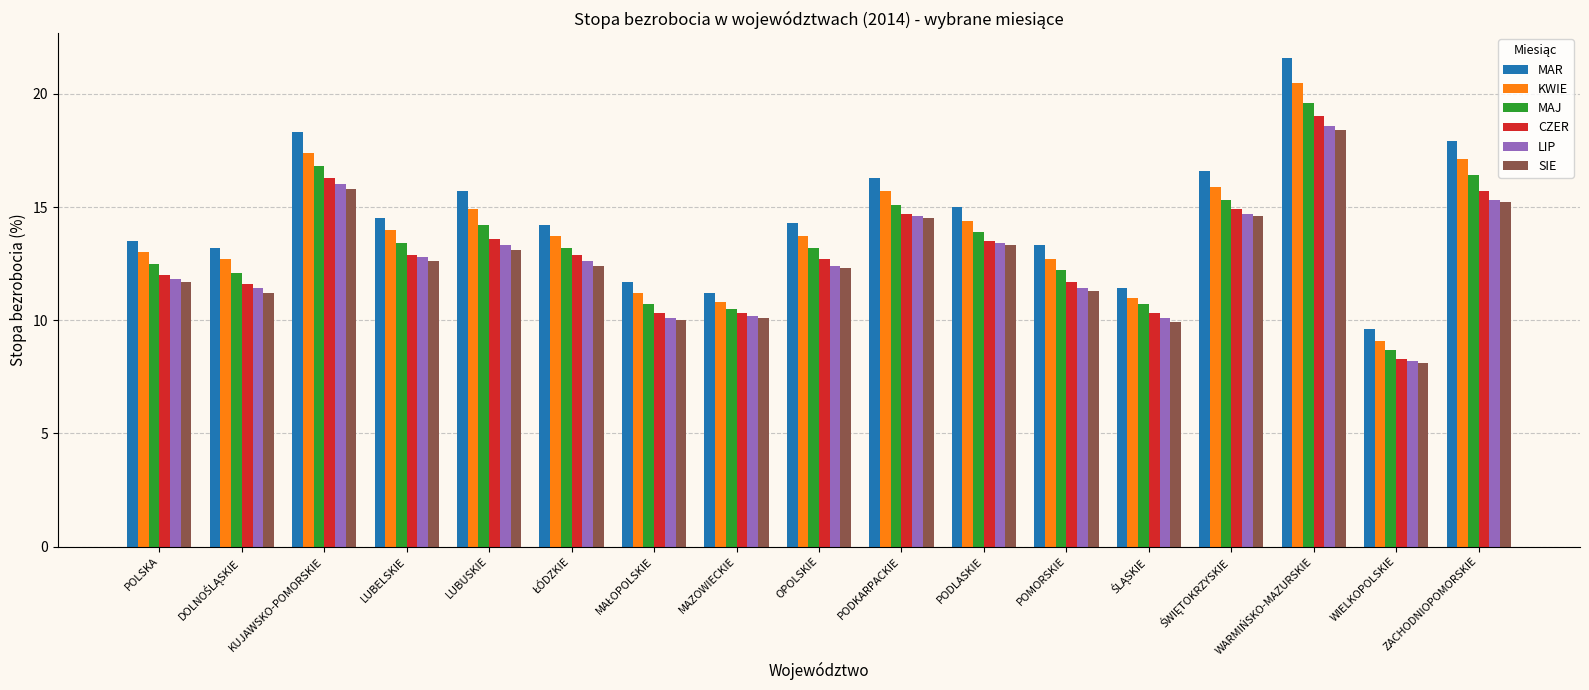

Which series has the largest total across all categories?

MAR